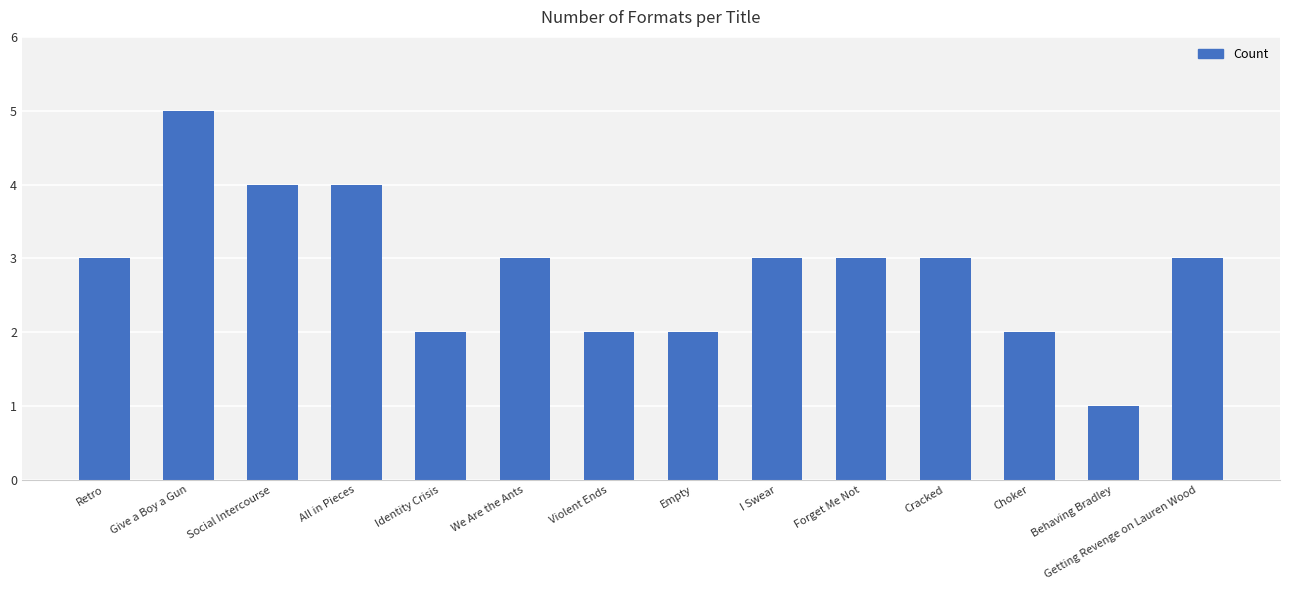

The chart shows a value of 2 at I Swear. True or false?

False